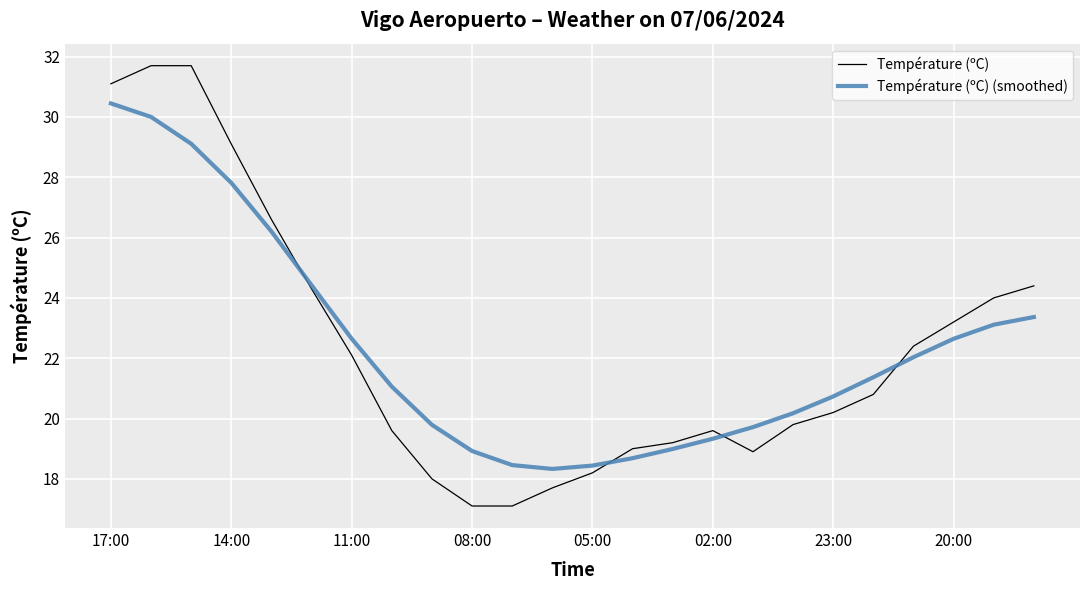

Which series has the largest range (max minus min)?

Température (ºC)